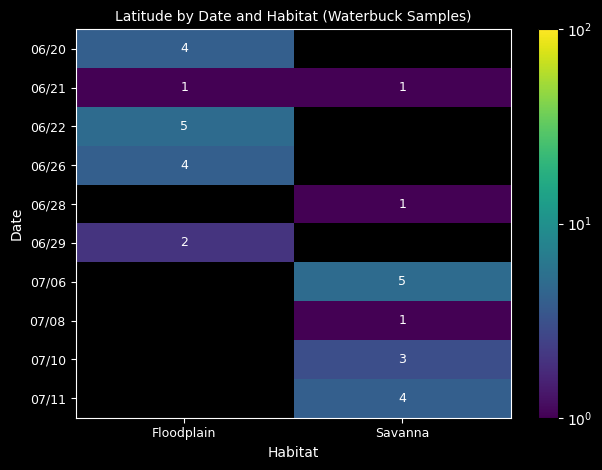

What is the total value across all series at Floodplain?

16